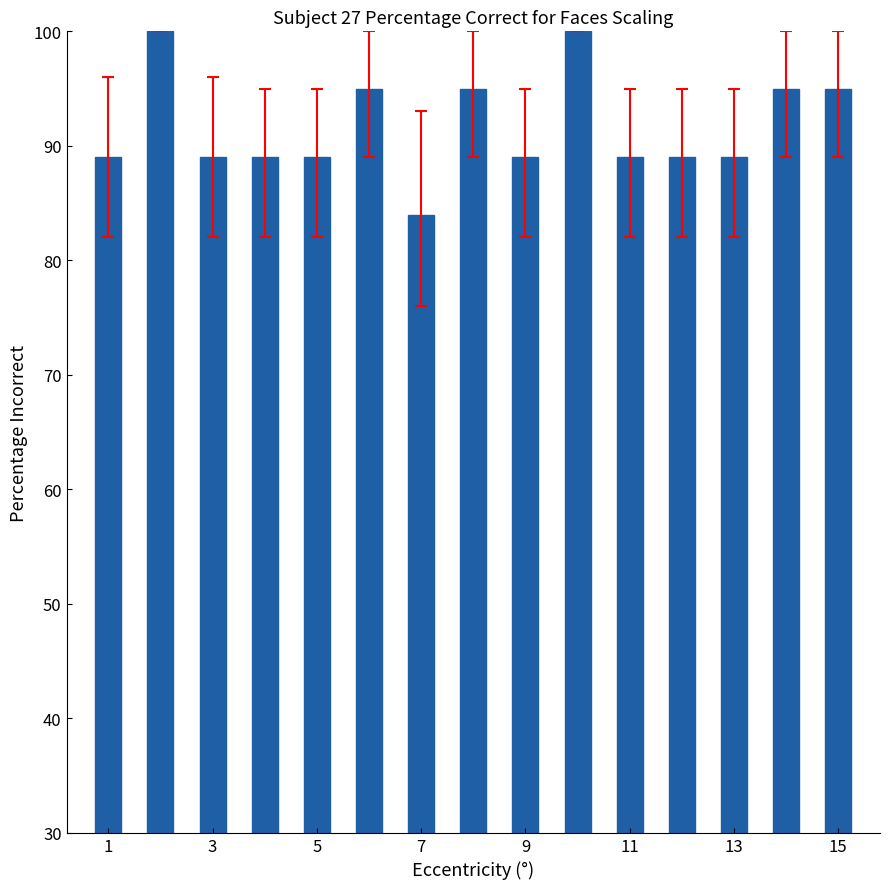

How many data points does each series have?

15